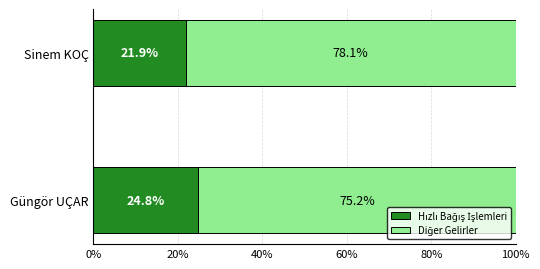

What is the total value across all series at Sinem KOÇ?

100.0